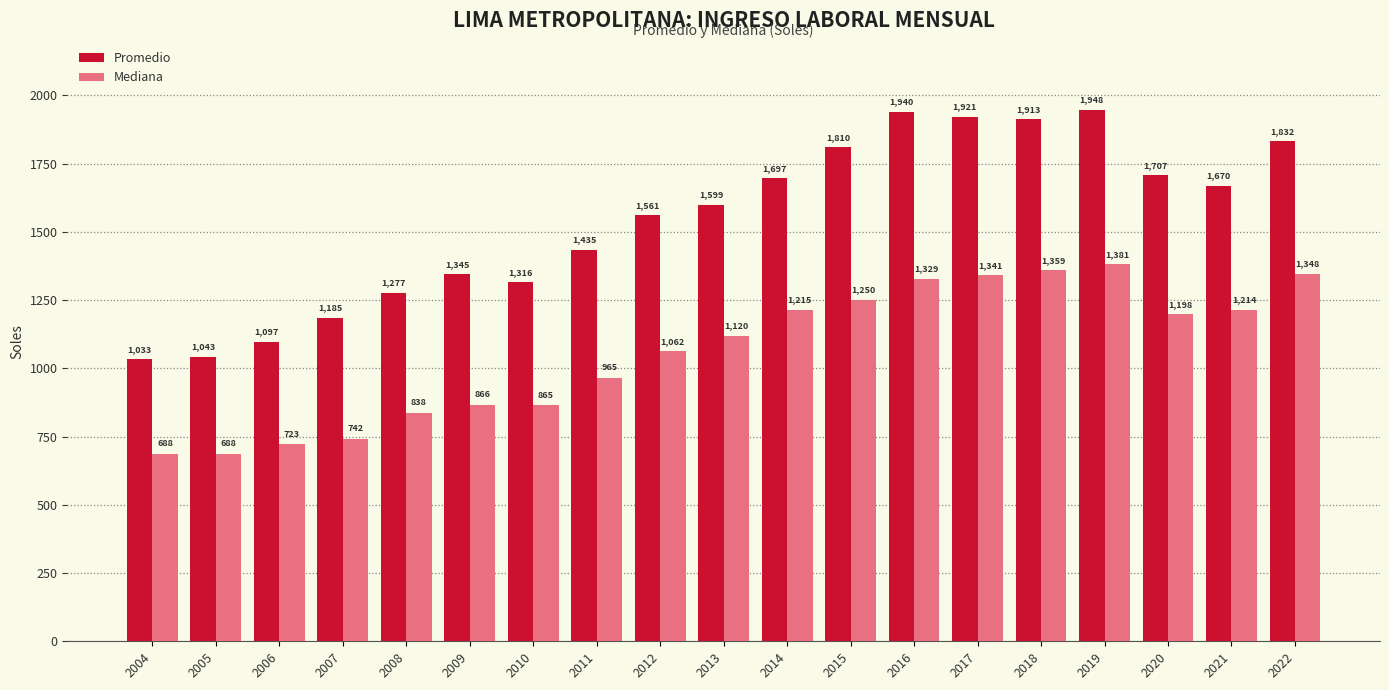

How many values in the Promedio series are below 1599?

9